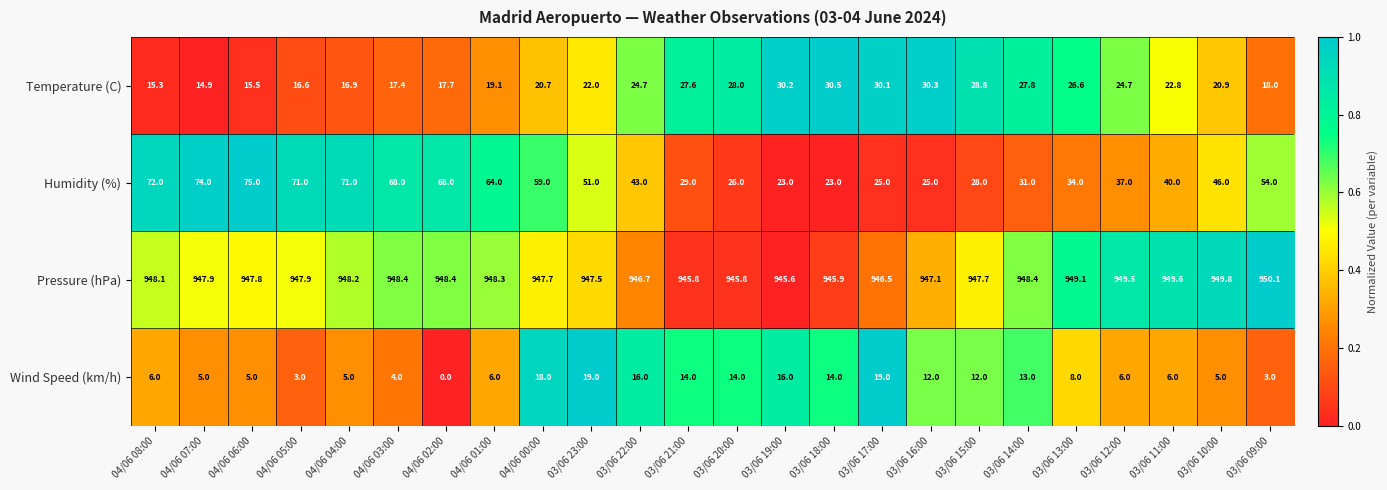

What is the sum of the Humidity (%) values at 04/06 04:00 and 03/06 19:00?

94.0